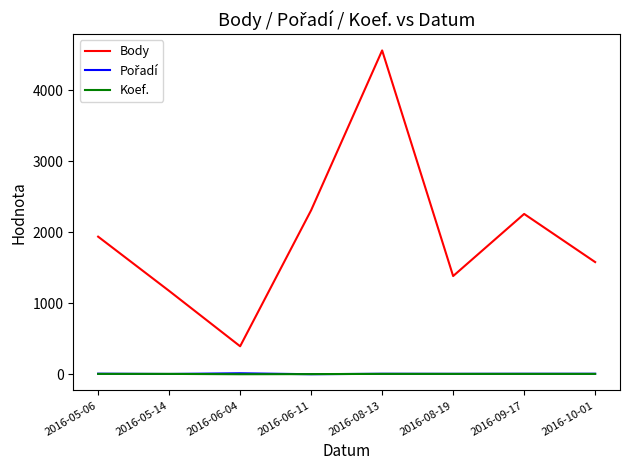

True or false: Body and Koef. intersect in this chart.

False